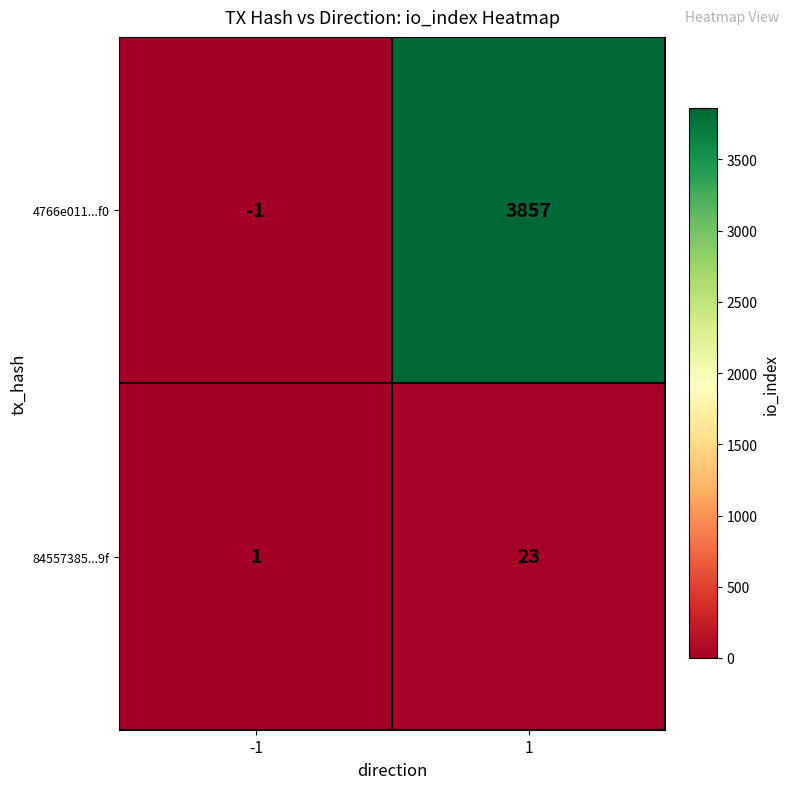

Which label corresponds to the smallest value in the chart?

-1